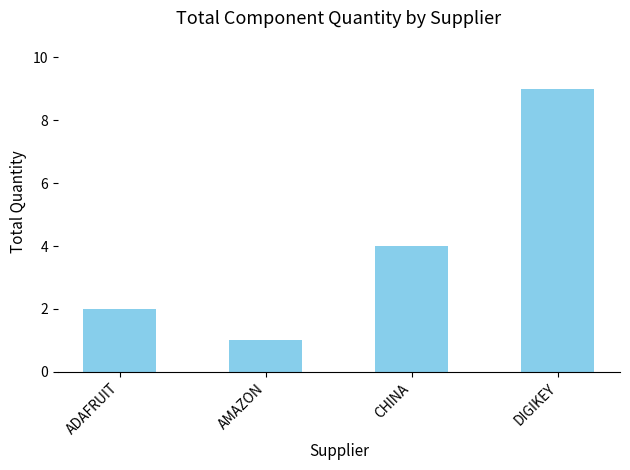

What is the difference between the second highest and minimum values?

3